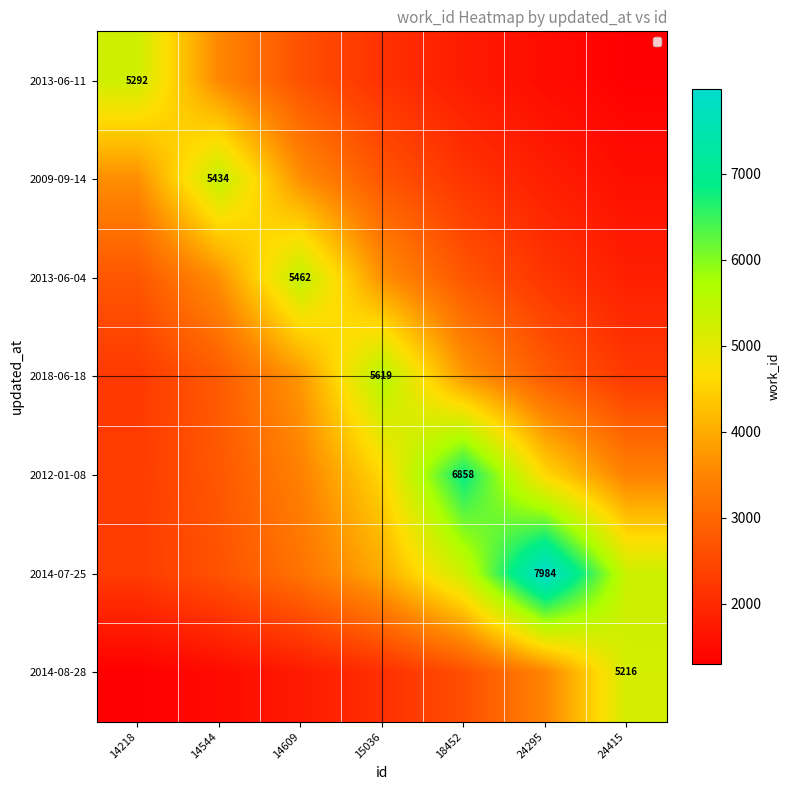

Rank the categories by 2018-06-18 value from highest to lowest.

15036, 14609, 18452, 14544, 24295, 14218, 24415